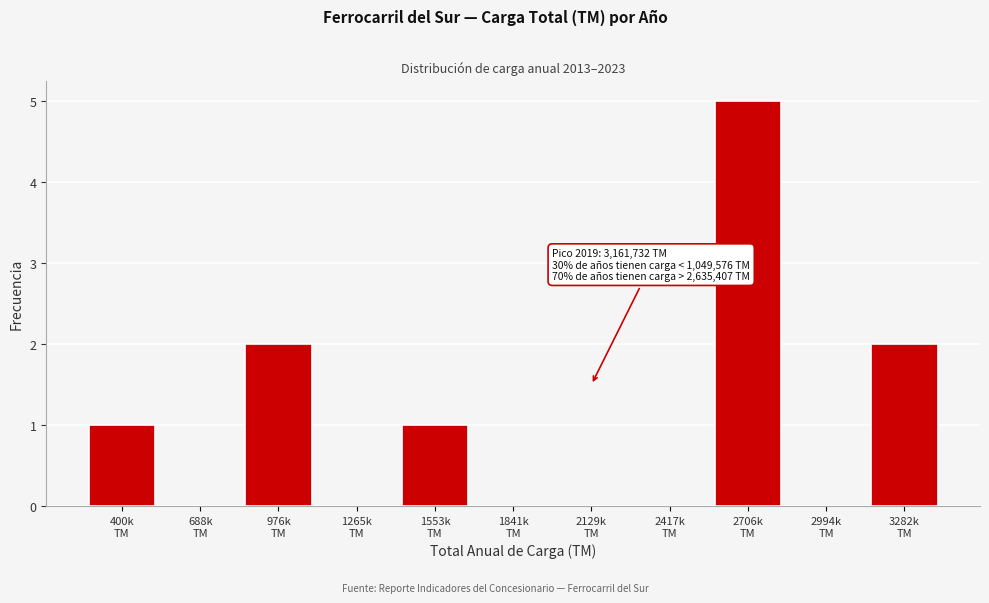

What is the maximum value shown in the chart?

5